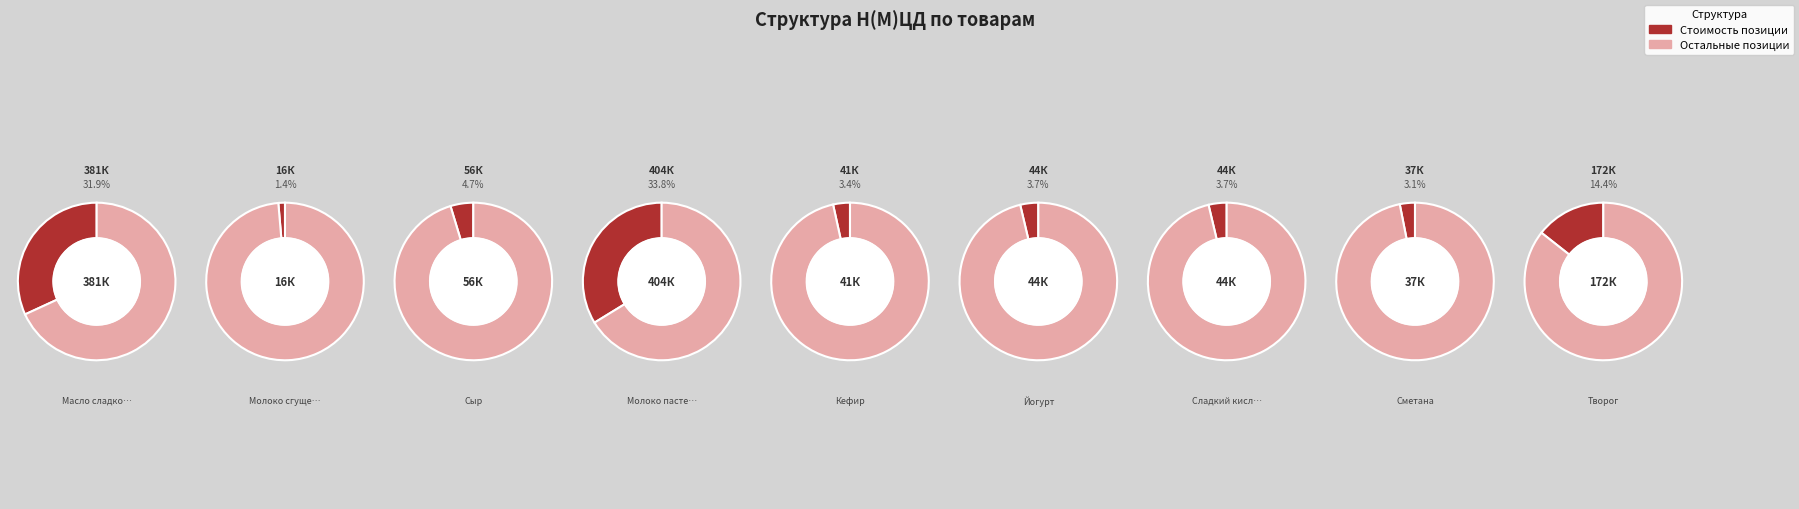

What percentage do Сыр and Йогурт together represent?

8.4%